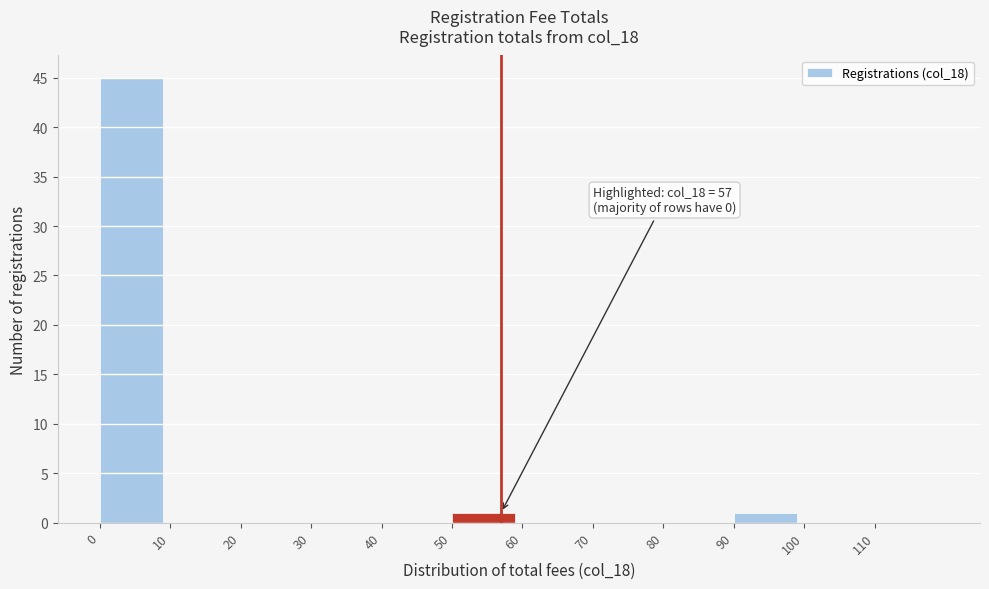

Reading left to right, what are all the values shown in this chart?

0=45	10=0	20=0	30=0	40=0	50=1	60=0	70=0	80=0	90=1	100=0	110=0